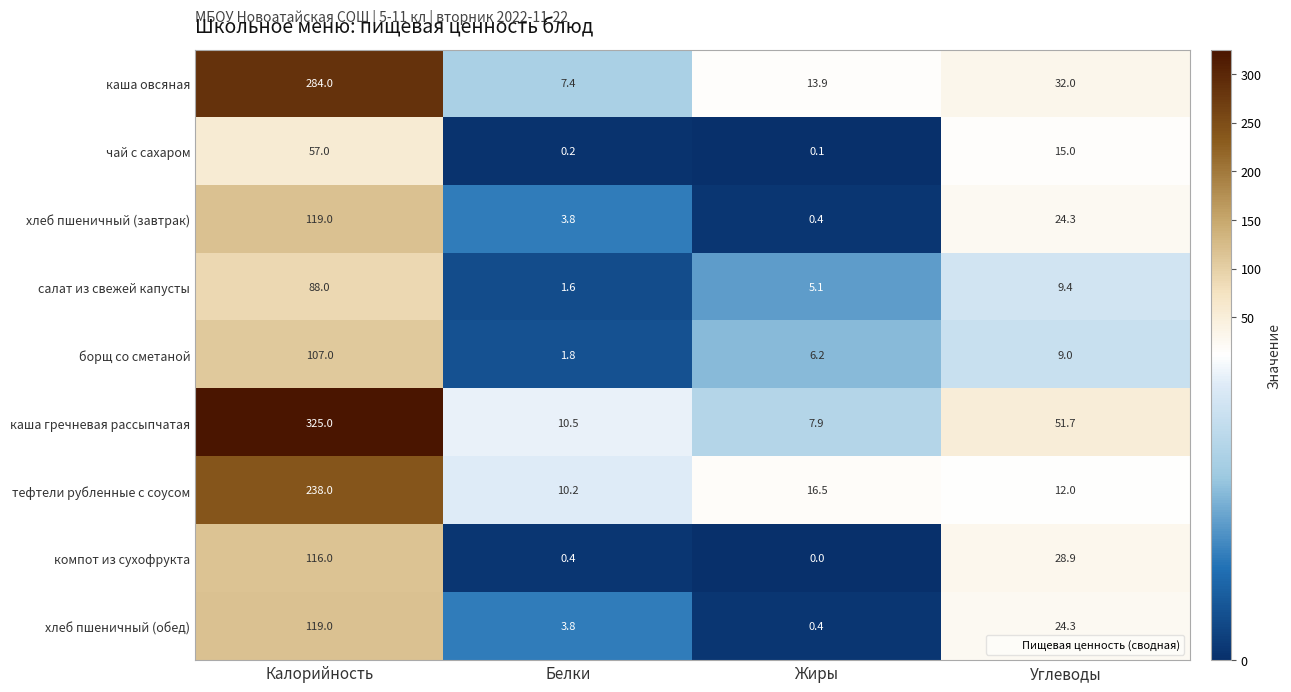

What is the total value across all series at Калорийность?

1453.0